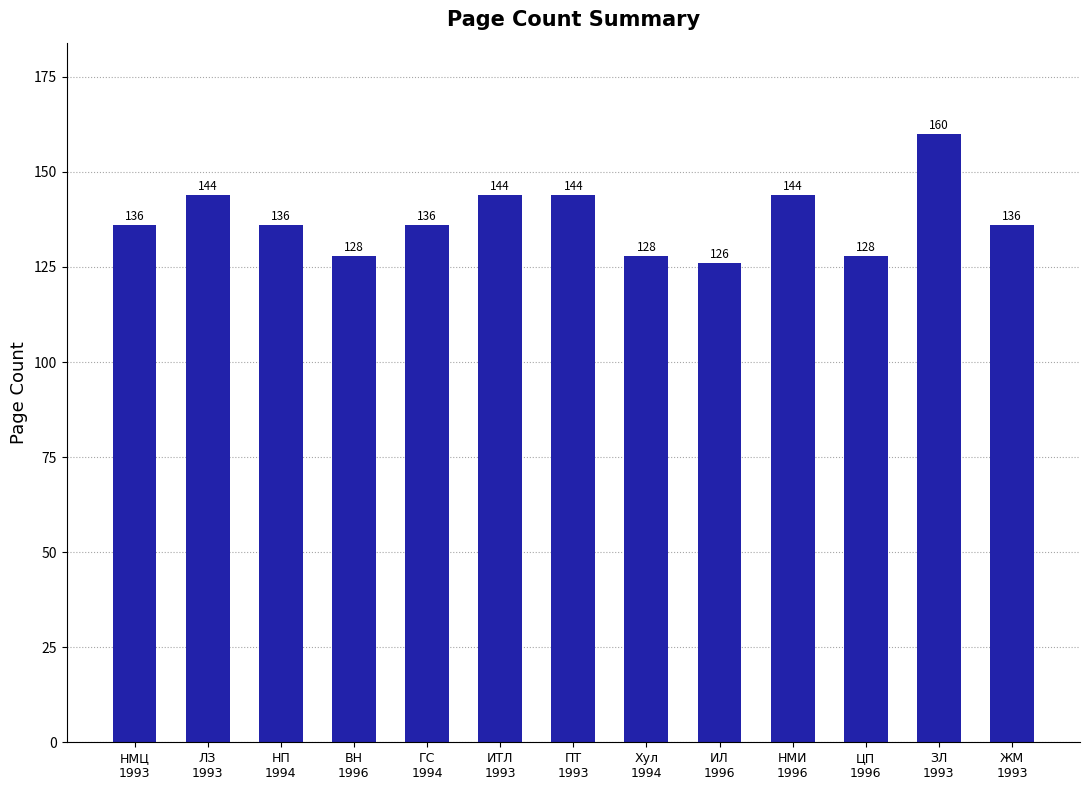

Does the chart contain any negative values?

No